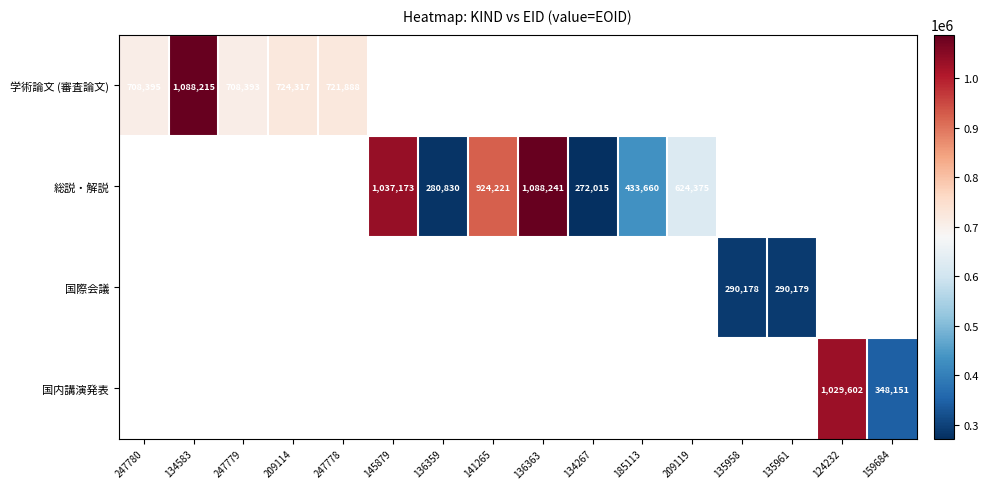

Is the value of 国際会議 at 135958 greater than the value of 学術論文 (審査論文) at 159684?

No